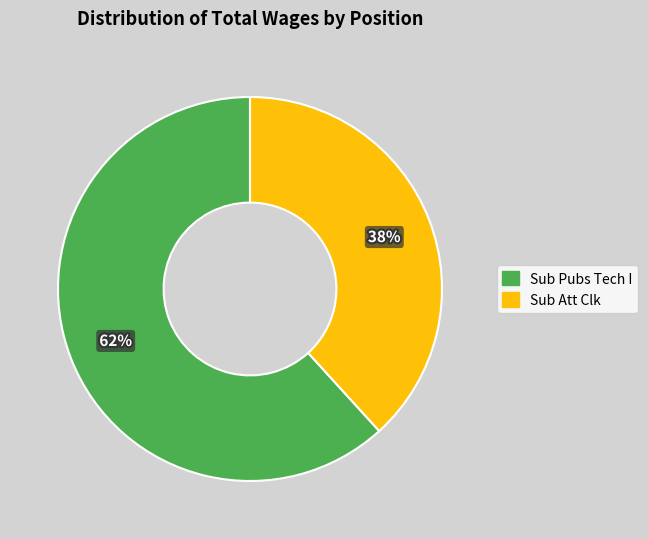

Does Sub Pubs Tech I represent more than half of the total?

Yes